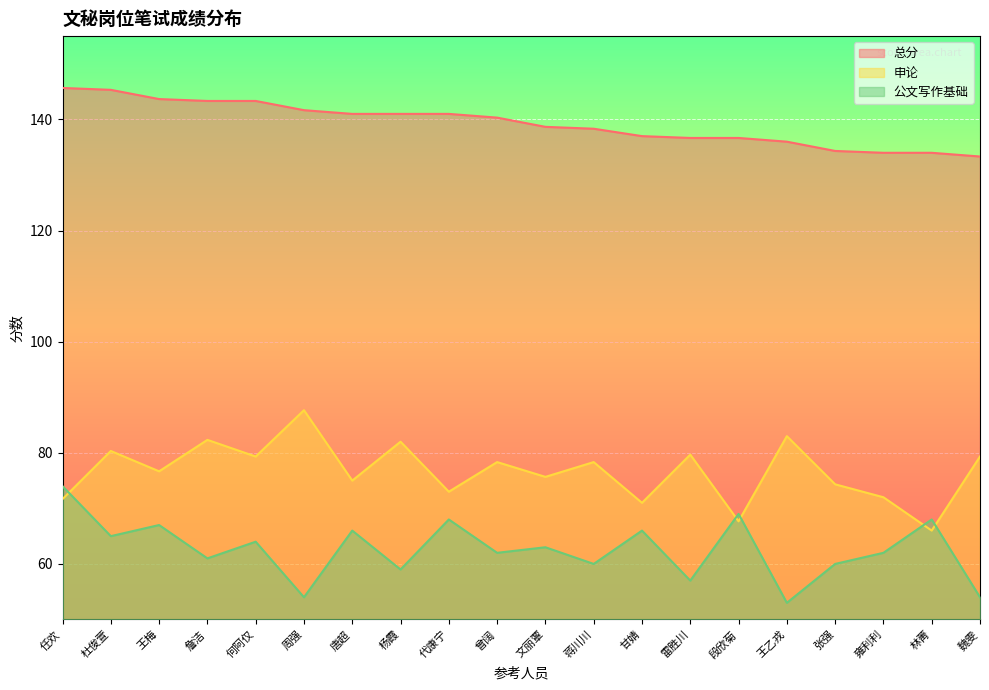

The 申论 series shows 79.3 at 魏雯. True or false?

True